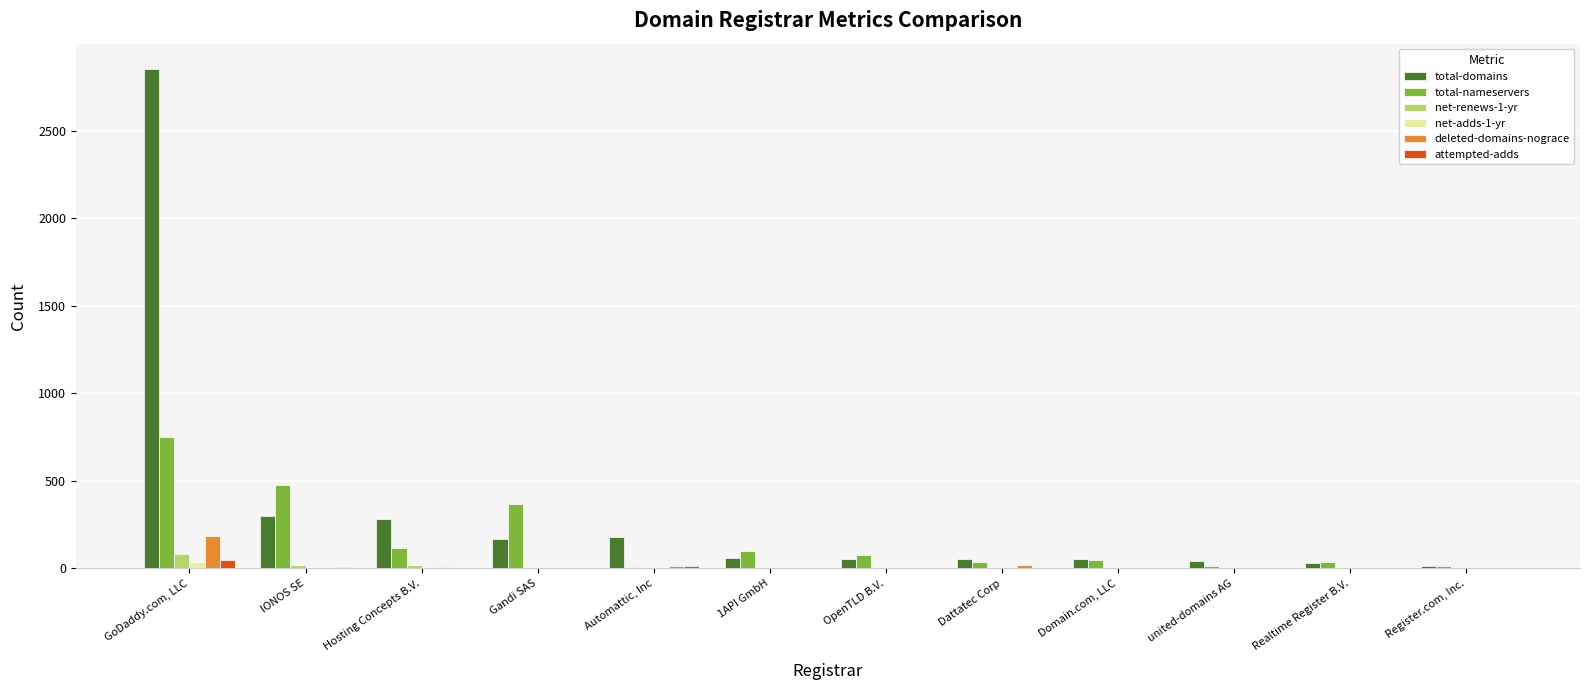

What is the sum of all total-domains values?

4095